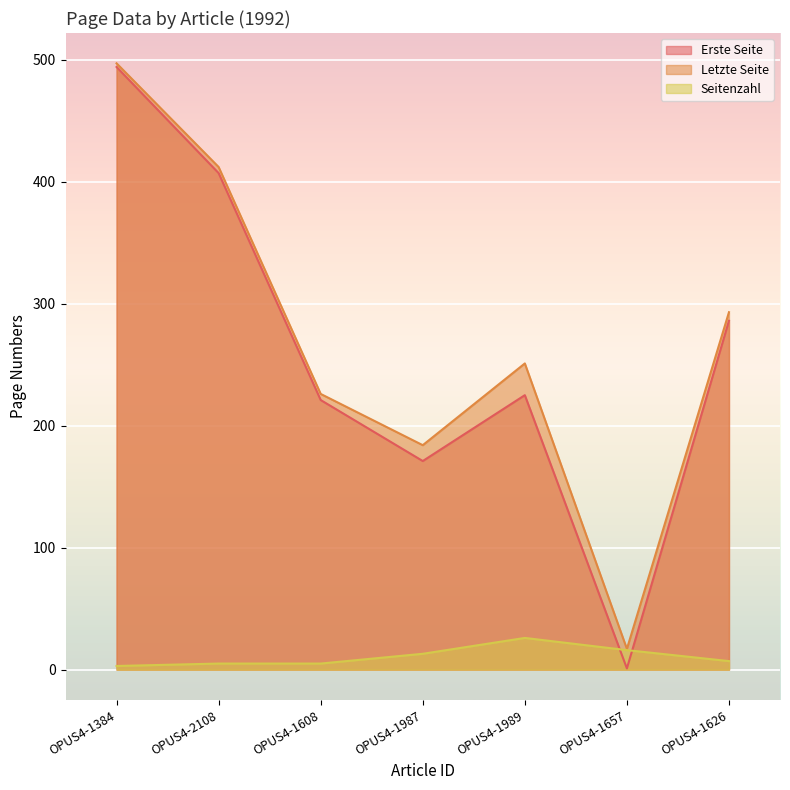

What is the highest value of the Letzte Seite series?

497